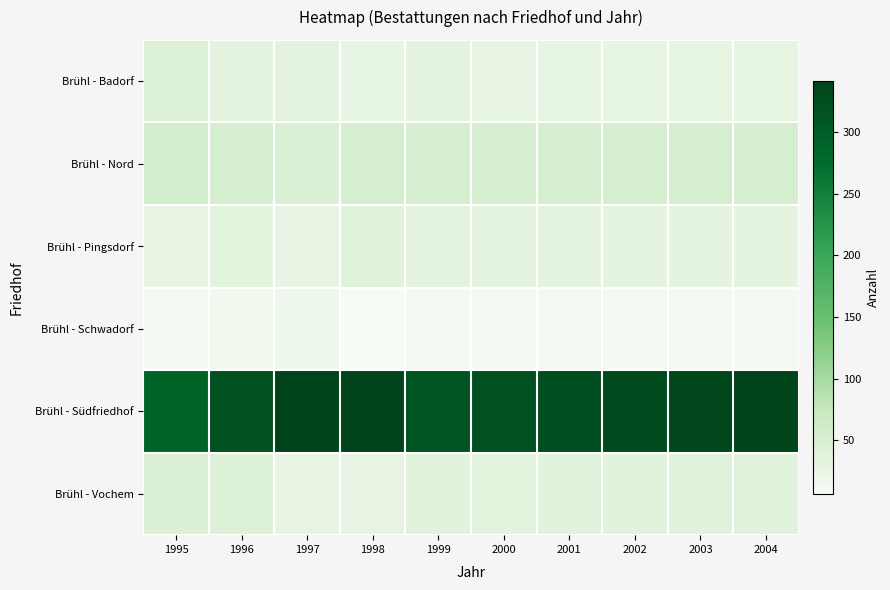

What is the maximum value shown in the chart?

342